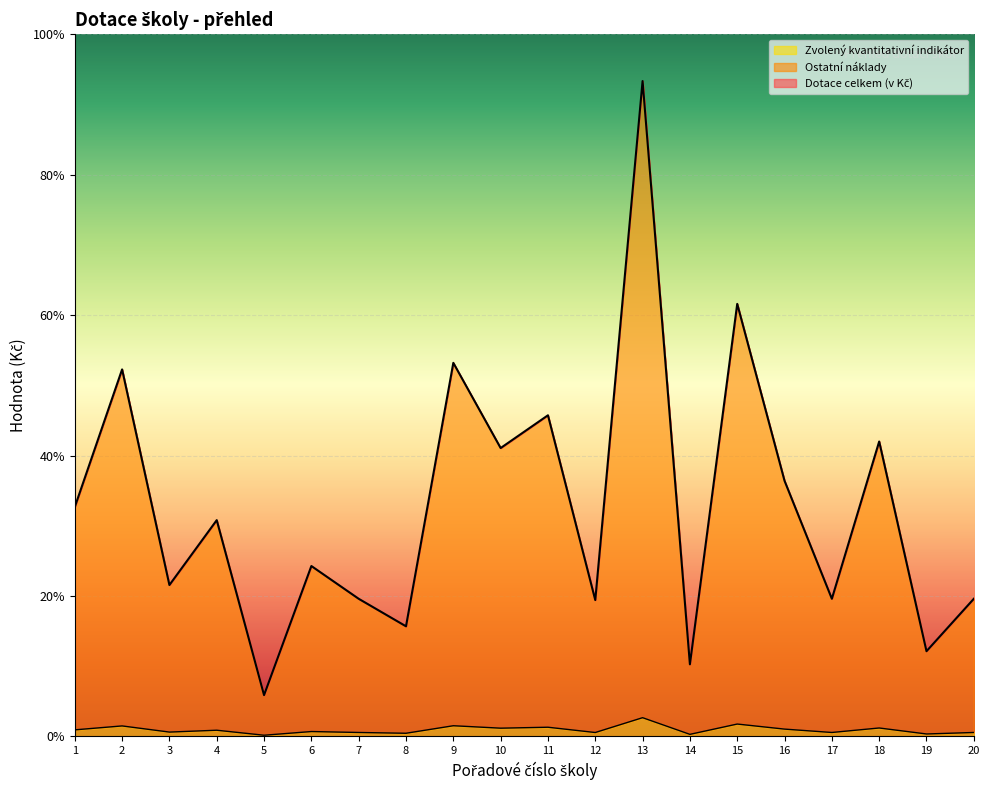

Reading left to right, list all the values displayed in this chart.

Dotace celkem (v Kč): 24500	39200	16170	23100	4410	18200	14700	11760	39900	30800	34300	14560	70000	7700	46200	27300	14700	31500	9100	14700
Ostatní náklady: 700	1120	462	660	126	520	420	336	1140	880	980	416	2000	220	1320	780	420	900	260	420